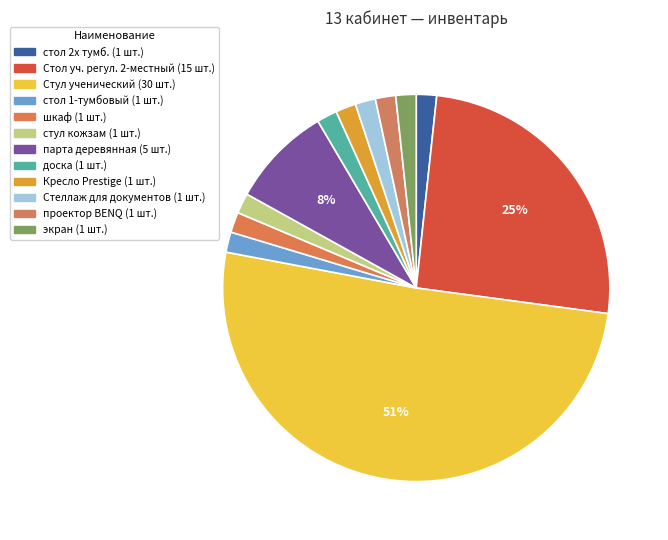

Count the number of slices in the pie.

12